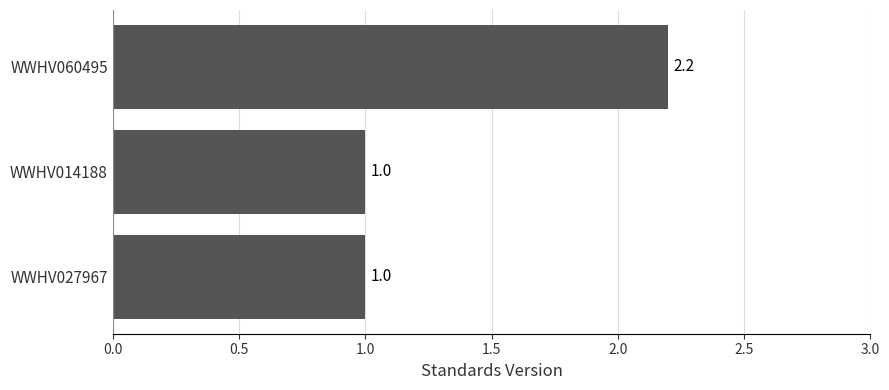

What is the change in value from WWHV027967 to WWHV060495?

+1.2